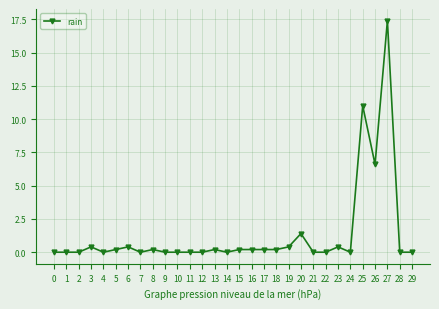

Which has a higher value, 6 or 15?

6